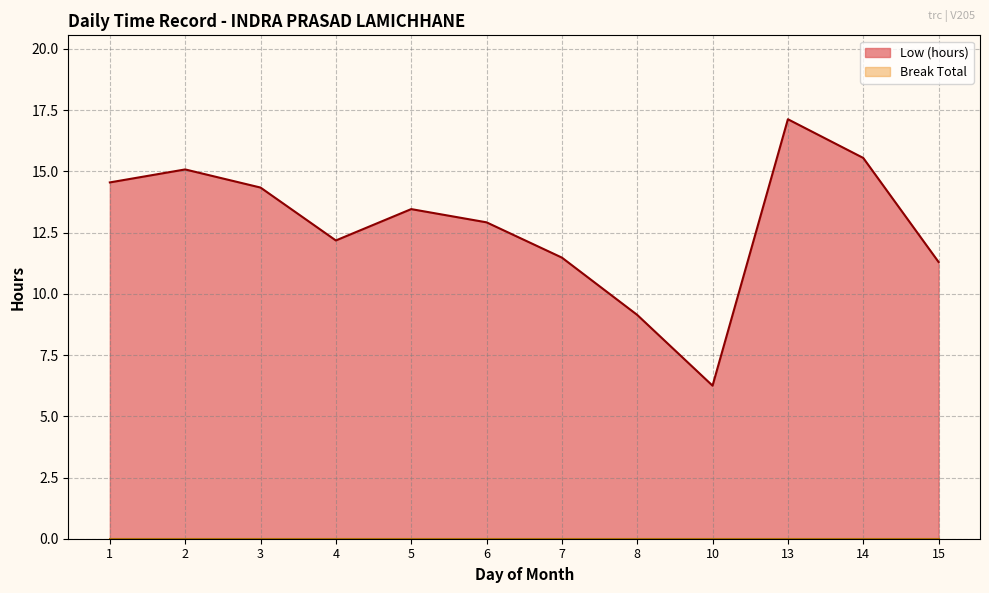

Which label corresponds to the smallest value in the chart?

10